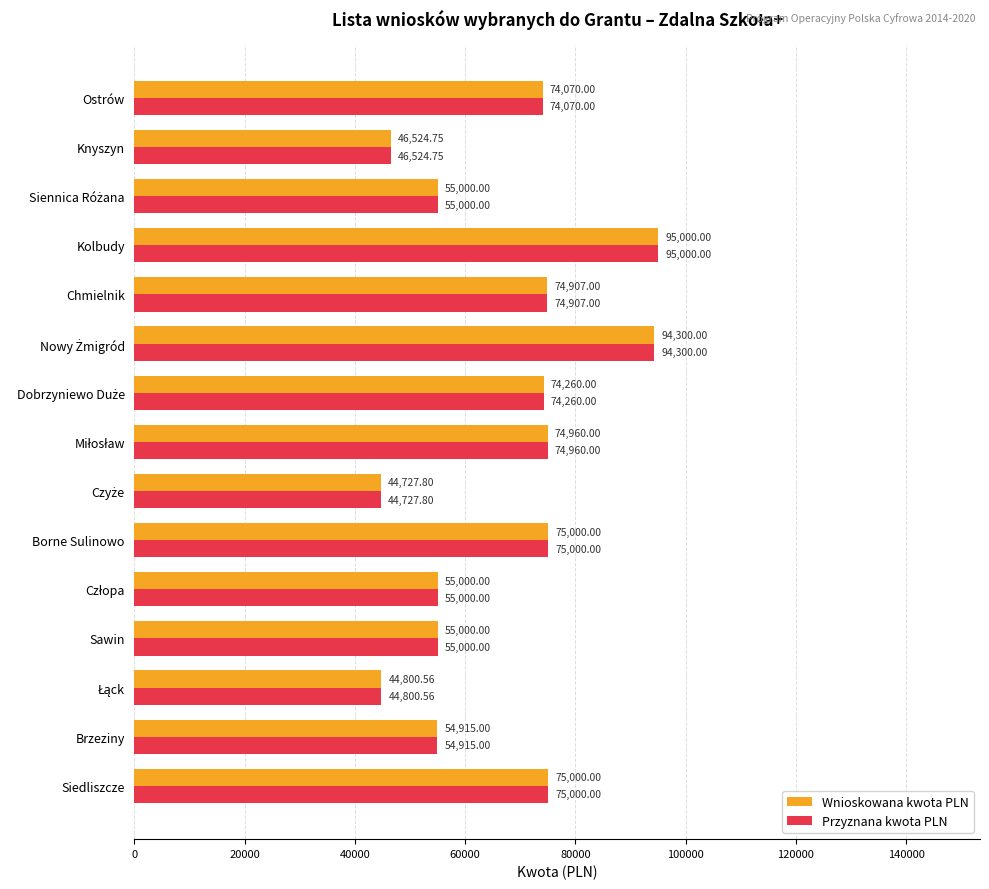

What is the difference between the maximum and minimum values in the Przyznana kwota PLN series?

50272.2